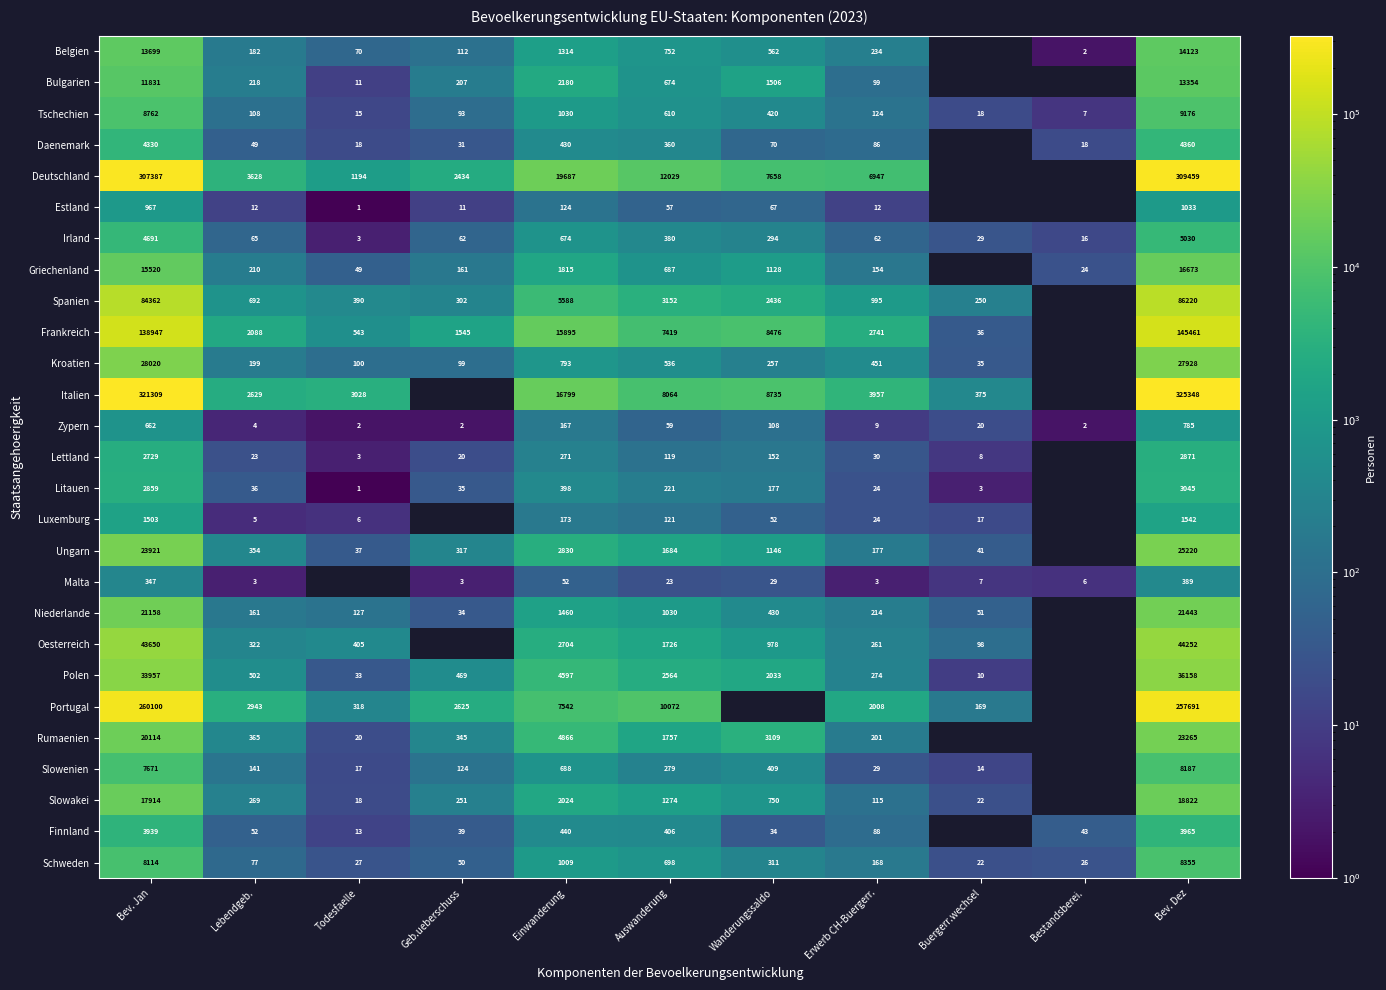

At which category is the sum across all series the highest?

Bev. Dez